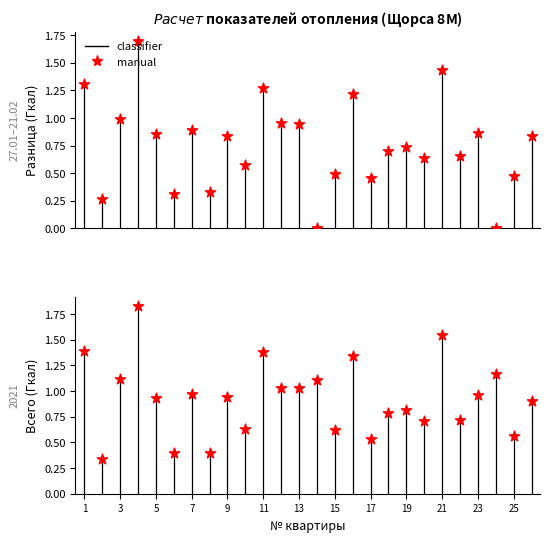

Which series has the largest total across all categories?

Всего, Гкал